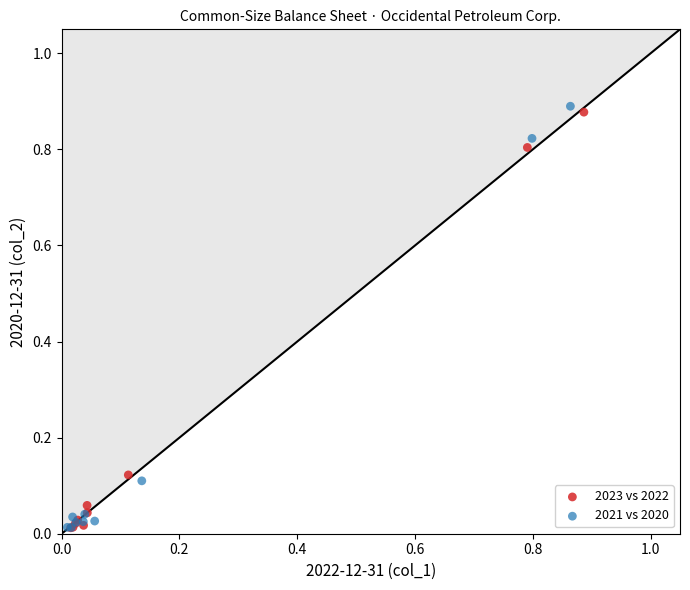

Which series has the widest spread of Y values?

2021 vs 2020